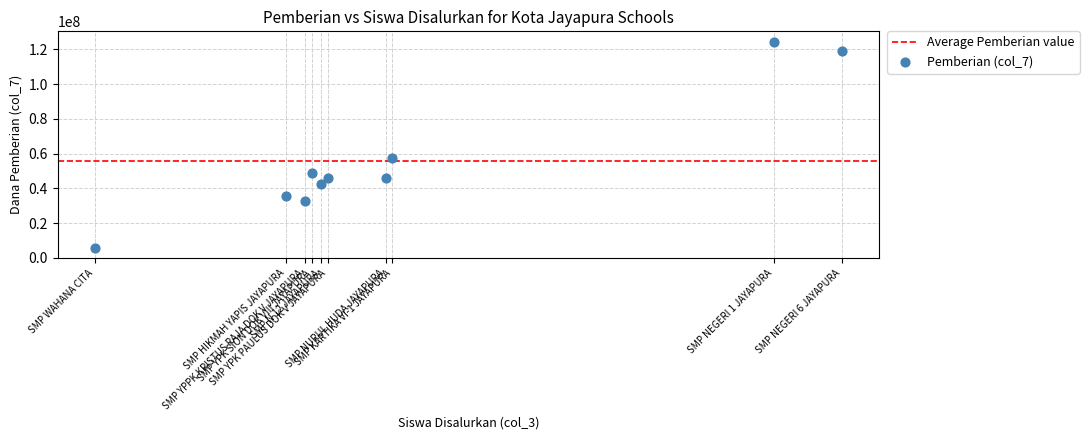

What Y value in the scatter plot is closest to 65062500?

57375000